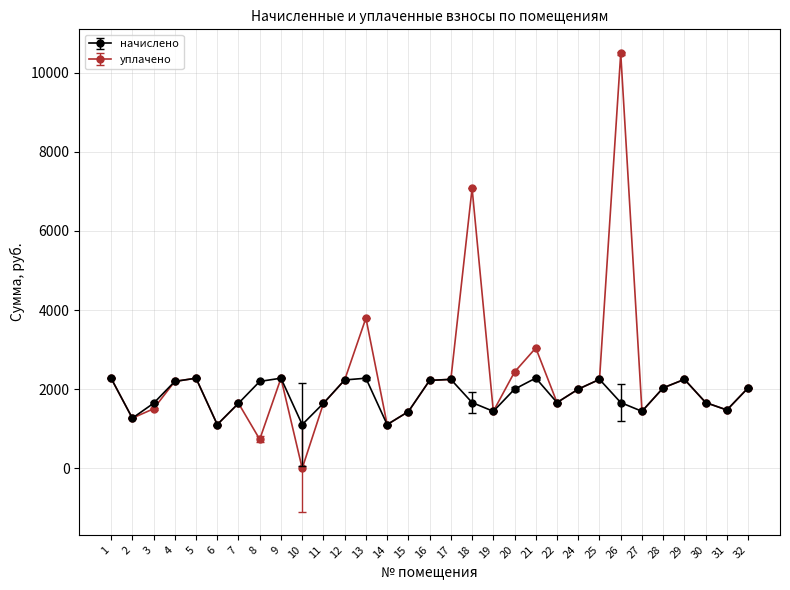

What is the value of the начислено point at the 2nd from the left?

1268.3